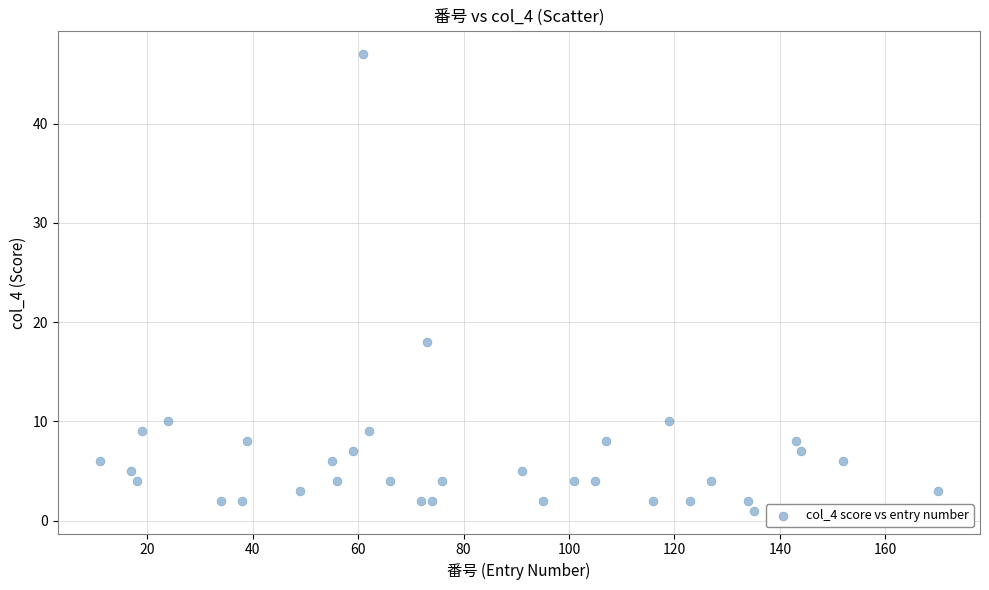

What Y value in the scatter plot is closest to 24?

18